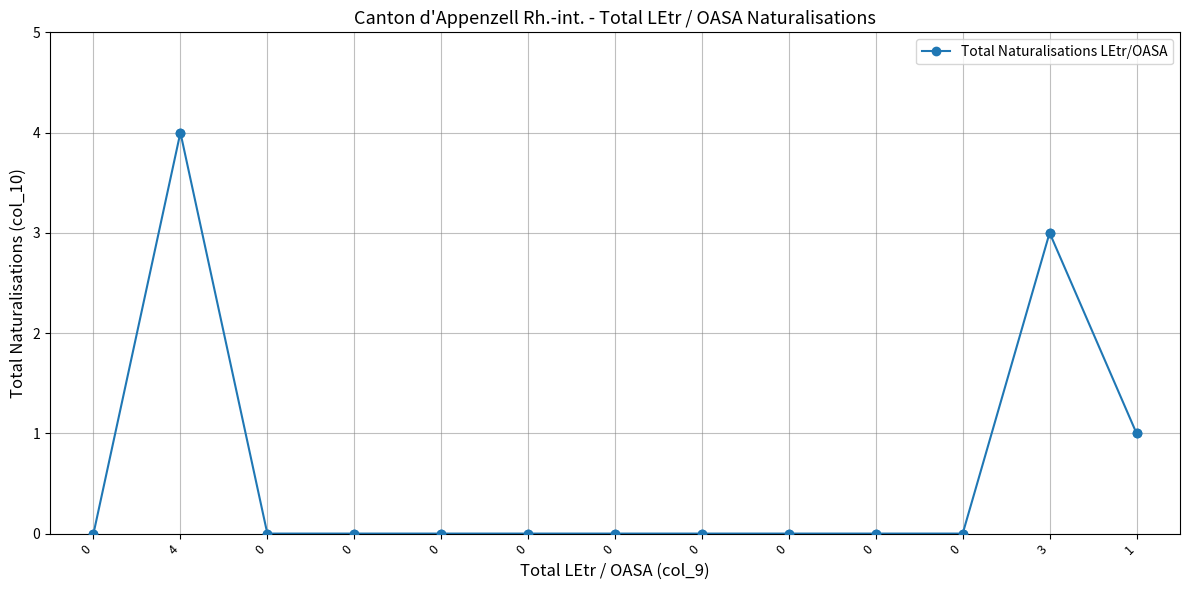

Does the chart have visible grid lines?

Yes